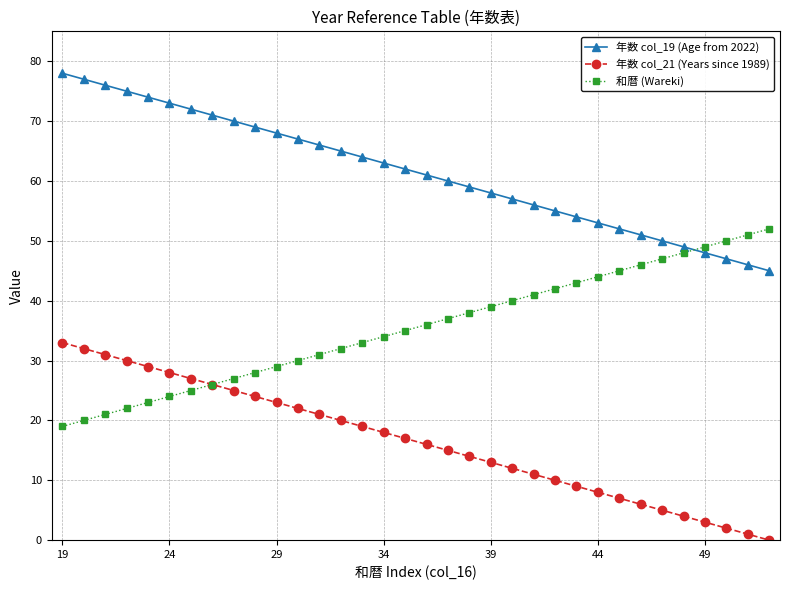

Rank the series by their maximum value, from lowest to highest.

年数 col_21 (Years since 1989), 和暦 (Wareki), 年数 col_19 (Age from 2022)